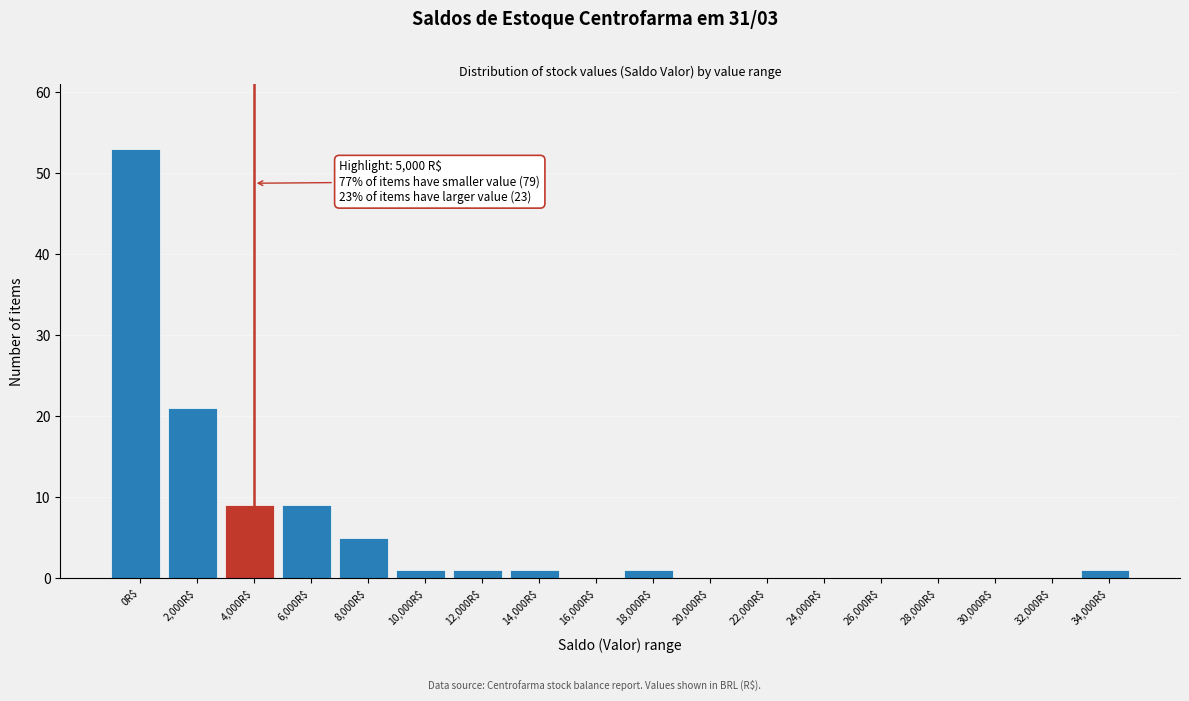

Where is the data nearest to the value 26?

2,000R$